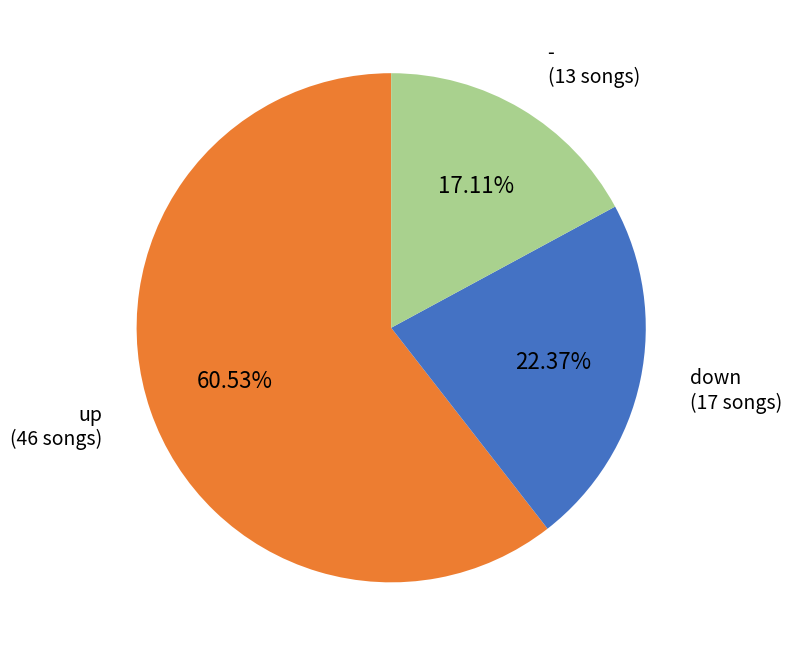

Is there a majority slice in this chart?

Yes